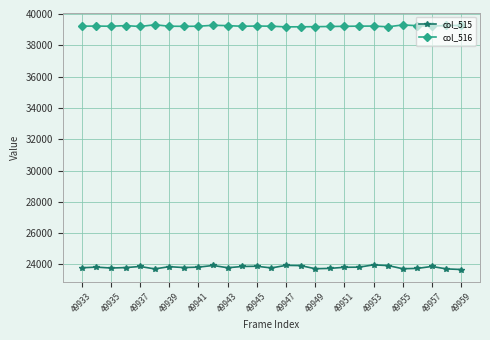

What is the minimum value shown in the chart?

23680